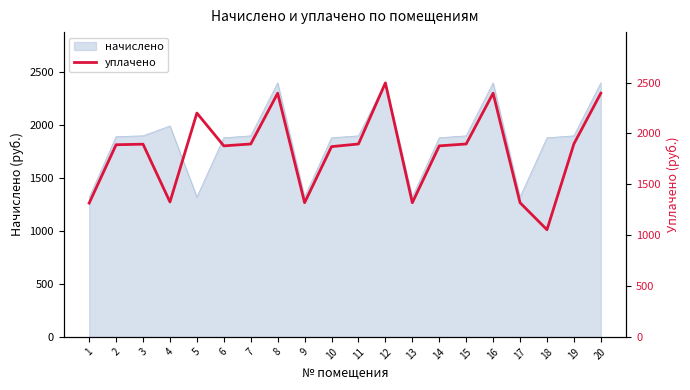

Which category has the lowest value across all series?

18